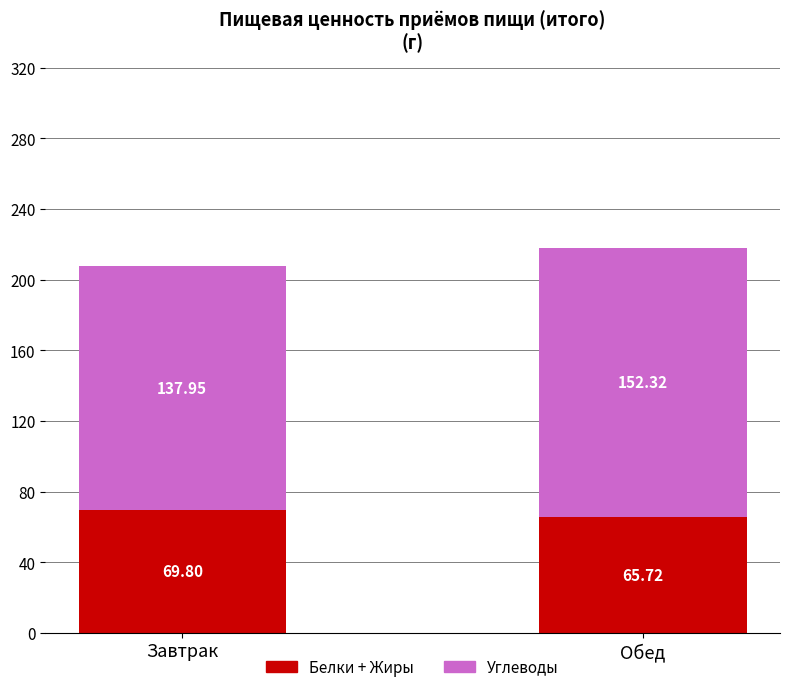

What is the value of the Белки + Жиры bar at the 1st from the left?

69.8